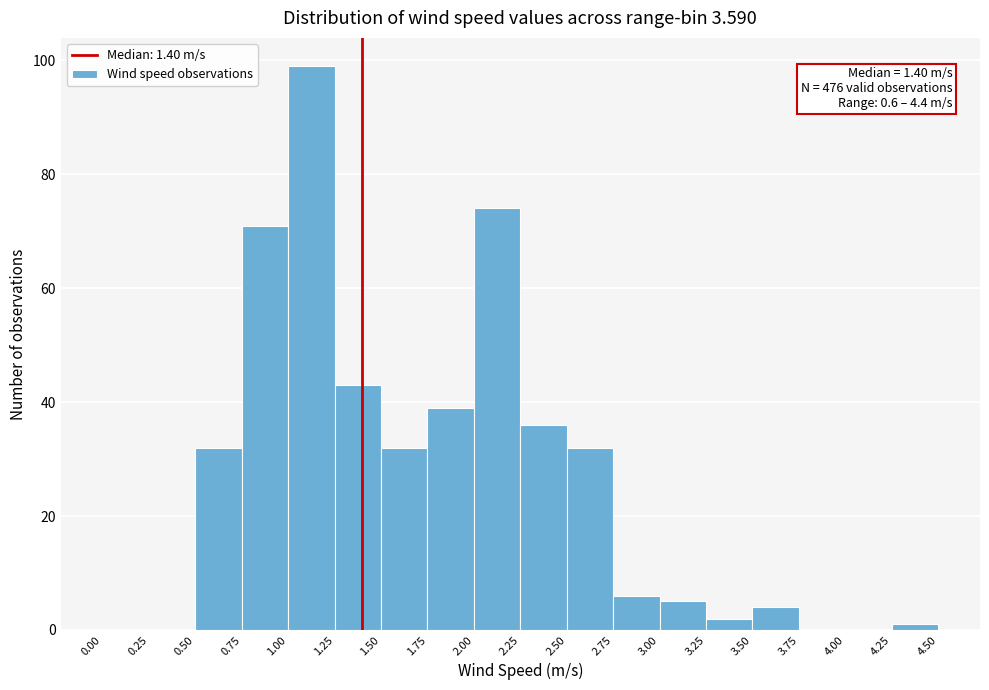

Which range on the x-axis has the tallest bar?

1.00 to 1.25